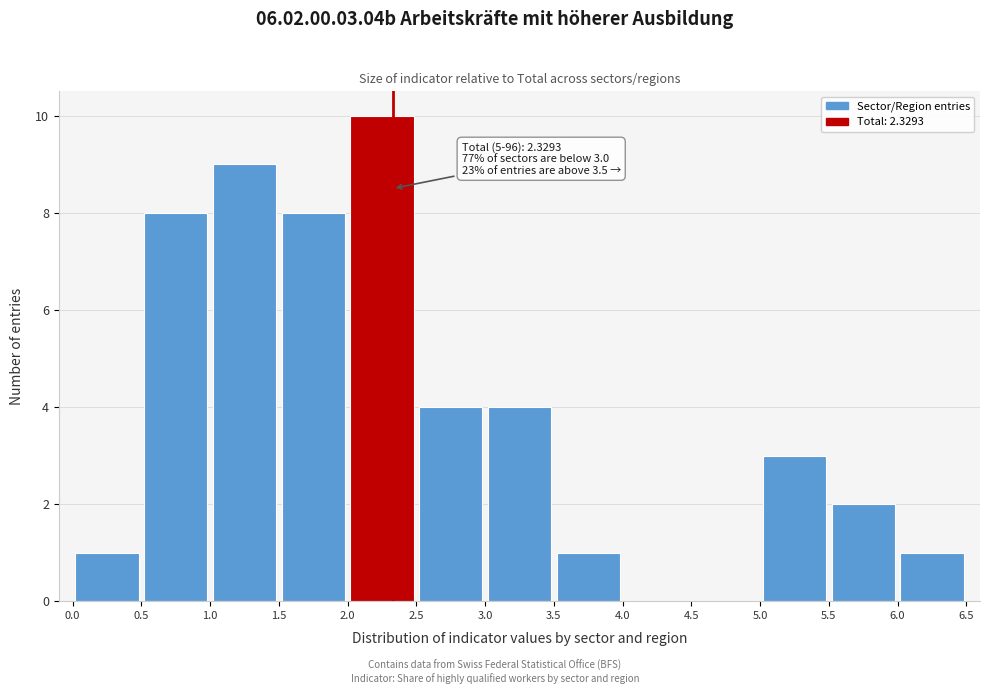

Which range on the x-axis has the tallest bar?

2.0 to 2.5